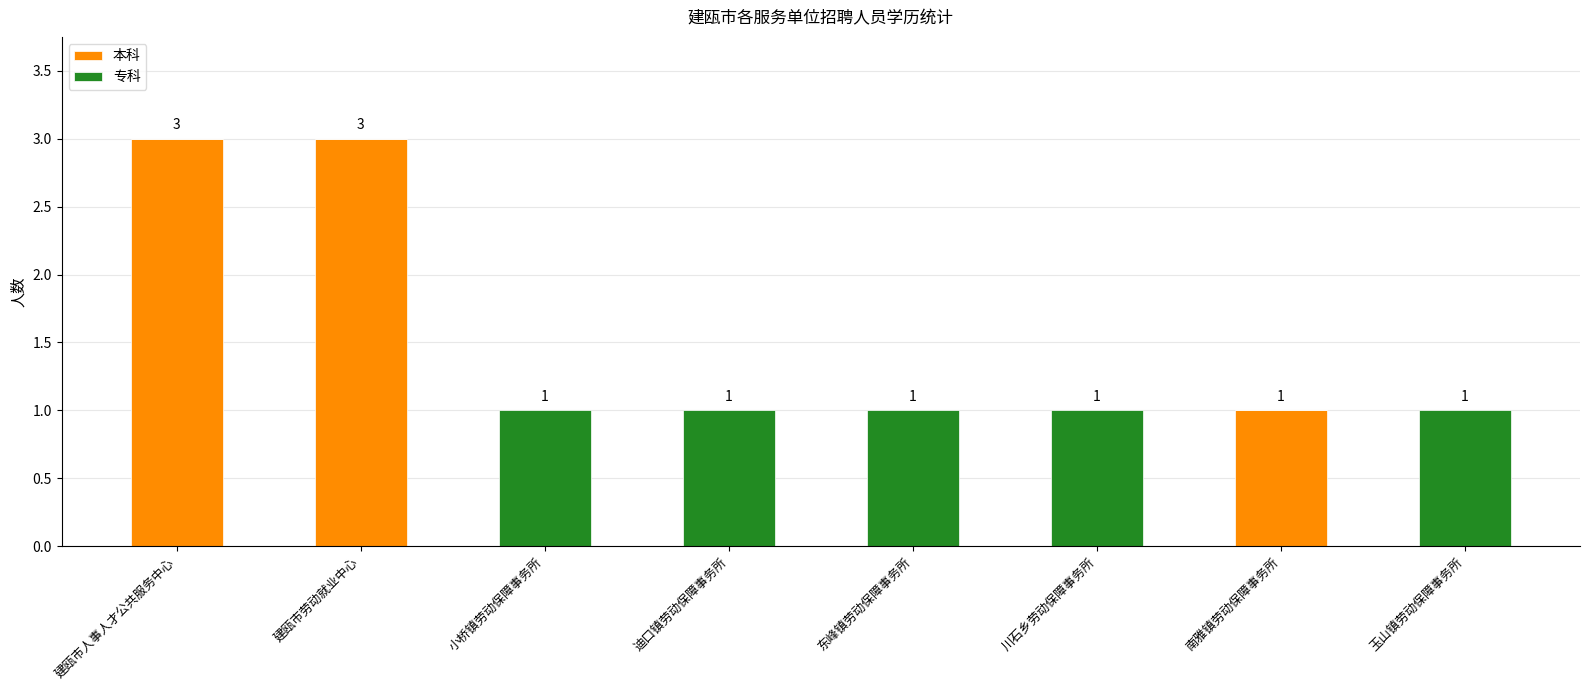

At which label is 本科 closest to 1?

南雅镇劳动保障事务所